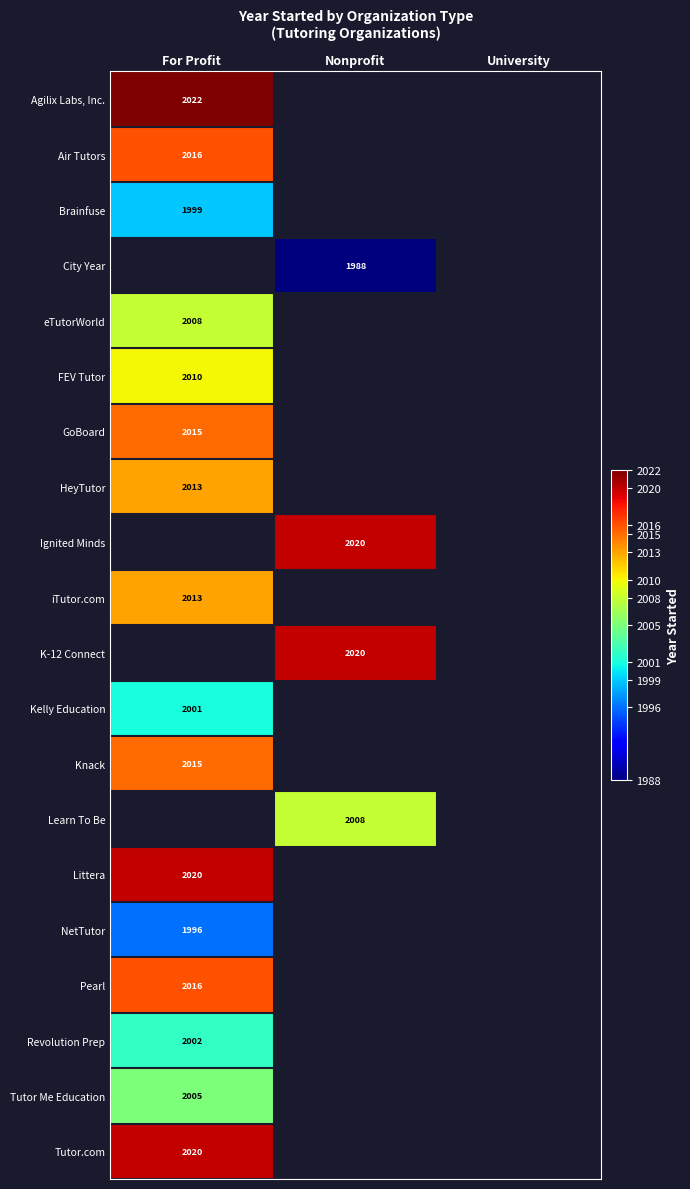

The value of iTutor.com at For Profit is 2835. True or false?

False